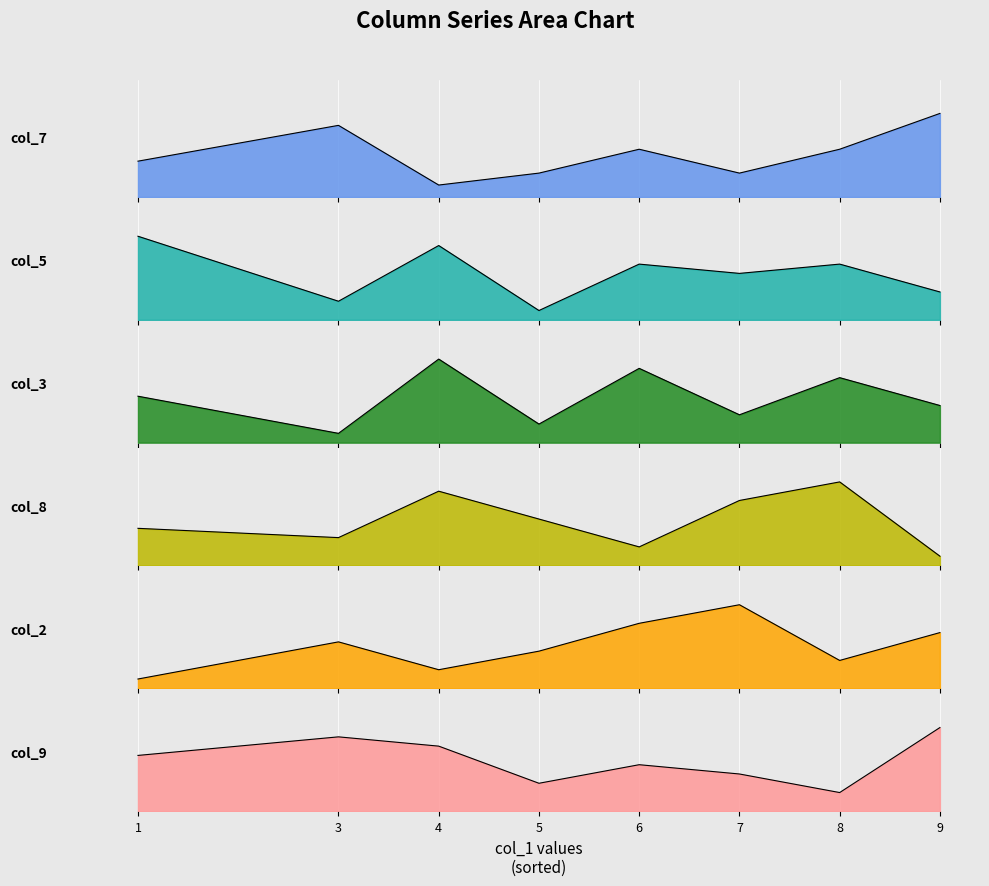

What value does the col_9 series have at 3?

8